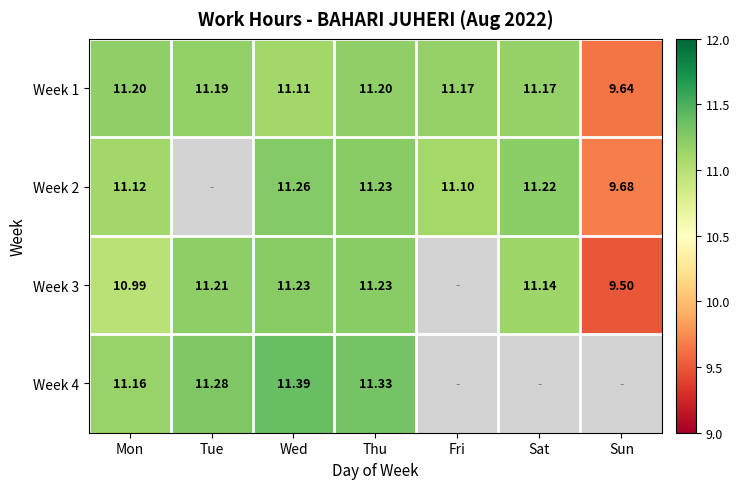

What value does the Week 2 series have at Wed?

11.3